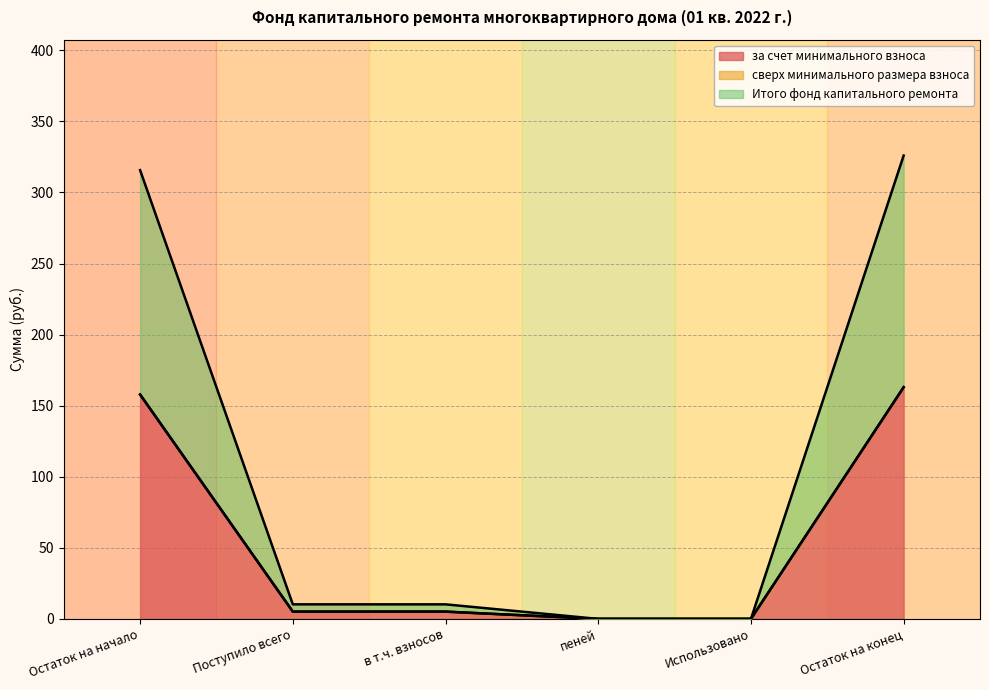

What is the total value across all series at в т.ч. взносов?

10.2